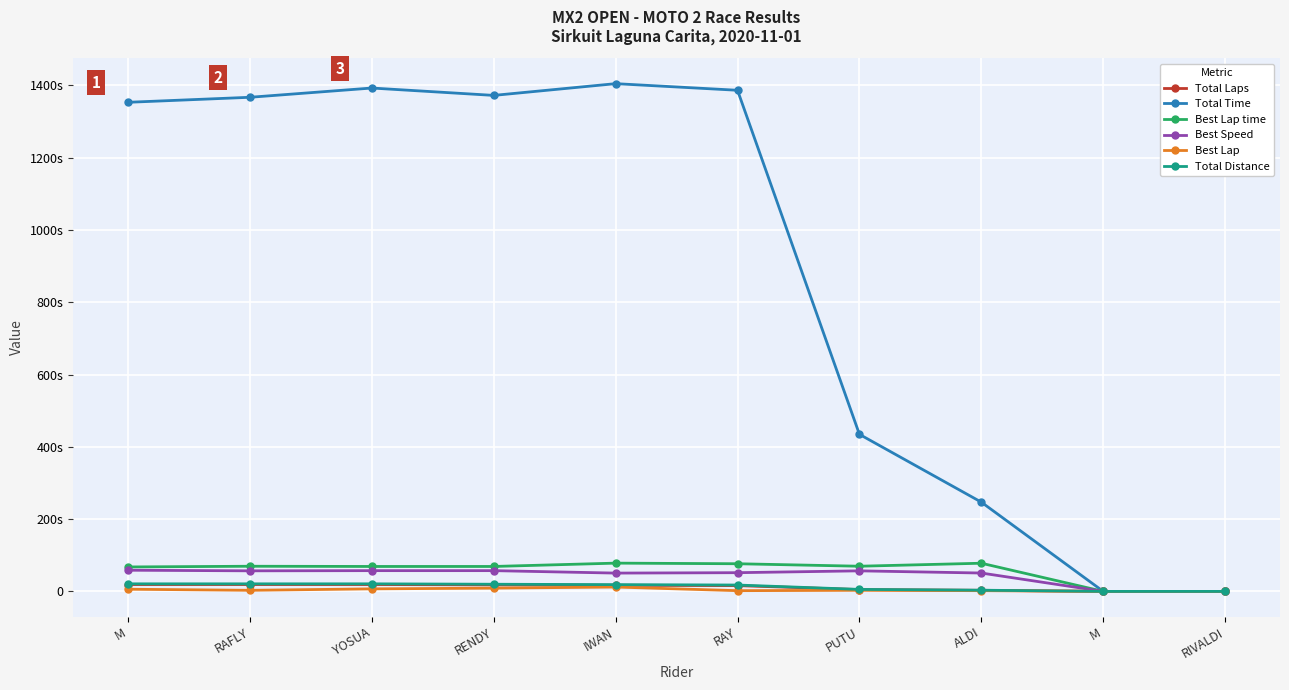

What is the average value of the Best Lap series?

4.4